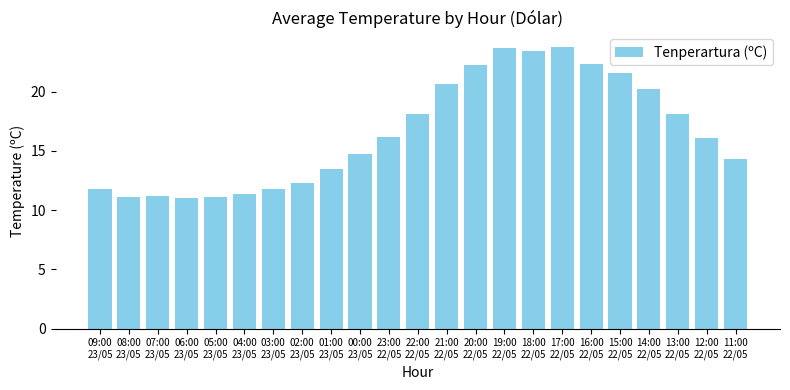

How many values are below 16?

11